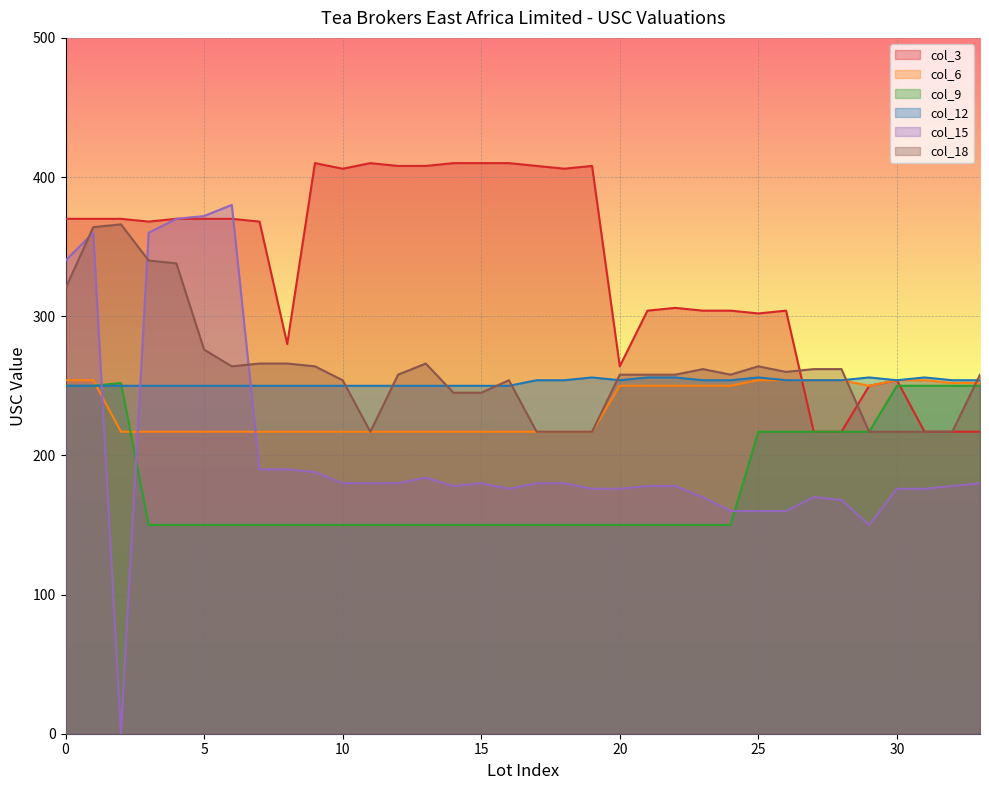

How many data points in col_3 are less than 370?

17